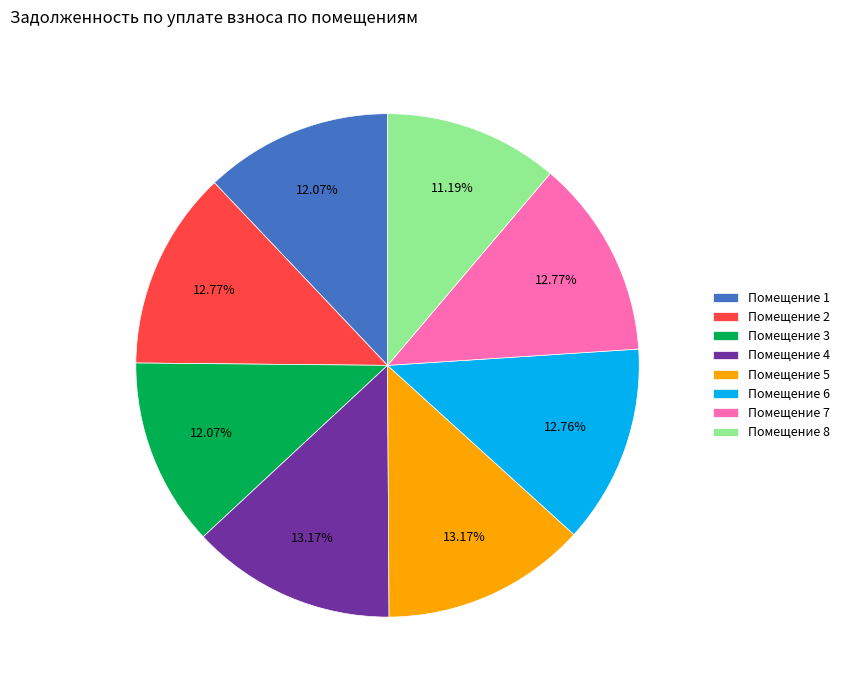

Is the sum of Помещение 7 and Помещение 4 greater than half?

No